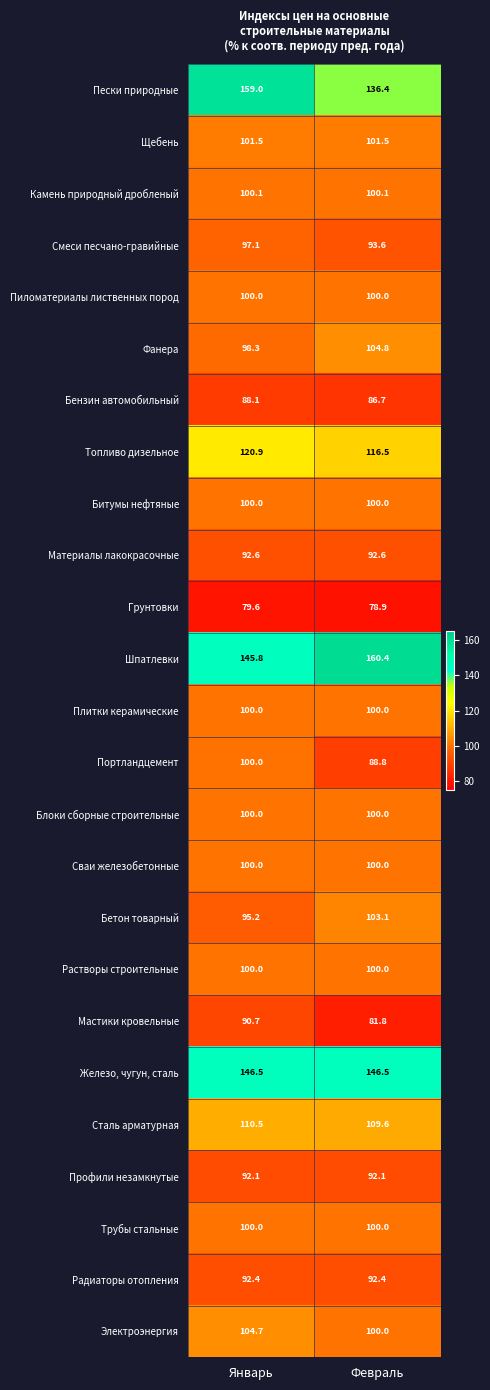

The Портландцемент series shows 100.0 at Январь. True or false?

True